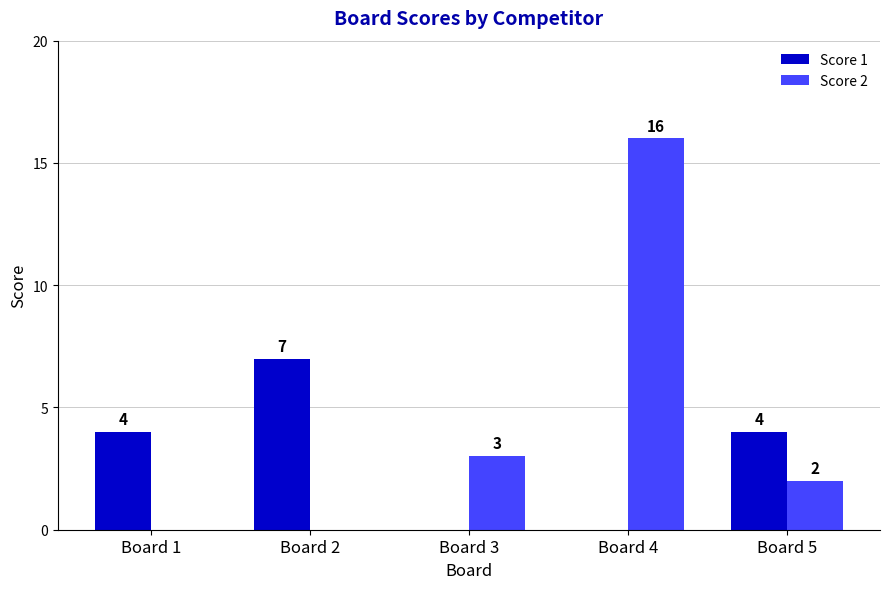

Which series changed the most between Board 3 and Board 4?

Score 2